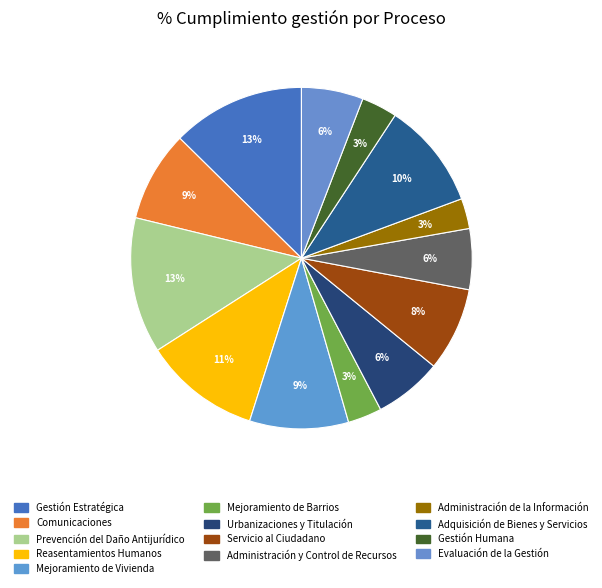

True or false: Urbanizaciones y Titulación accounts for 6% of the total.

True